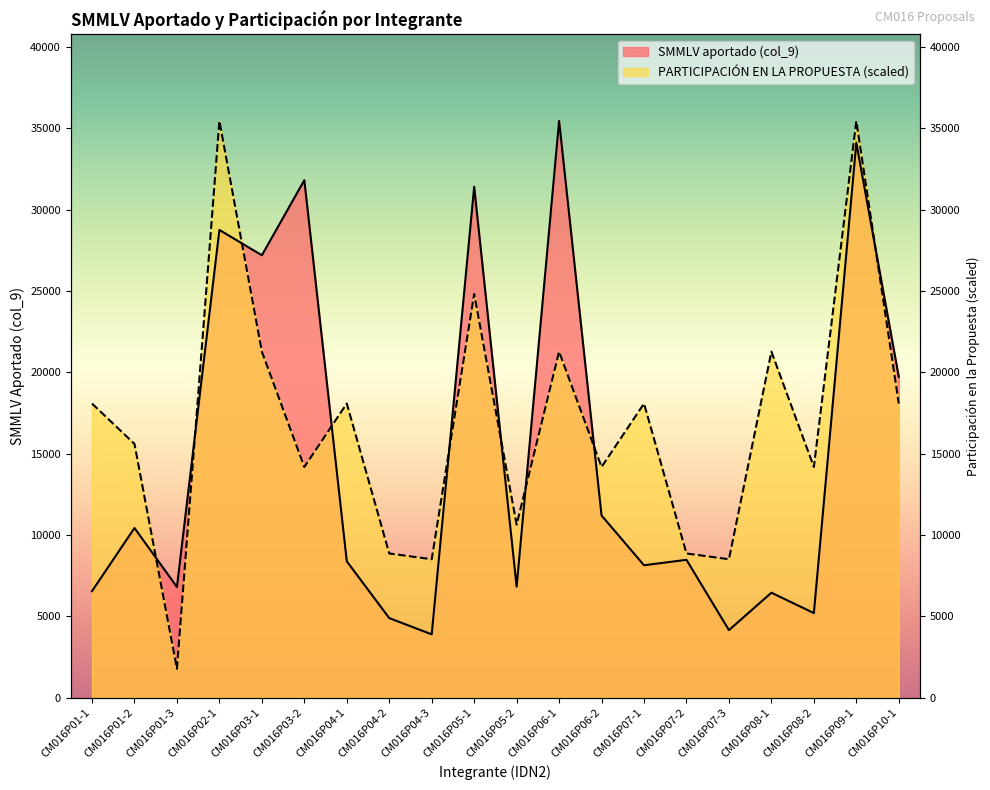

Where is PARTICIPACIÓN EN LA PROPUESTA nearest to the value 18618?

CM016P01-1